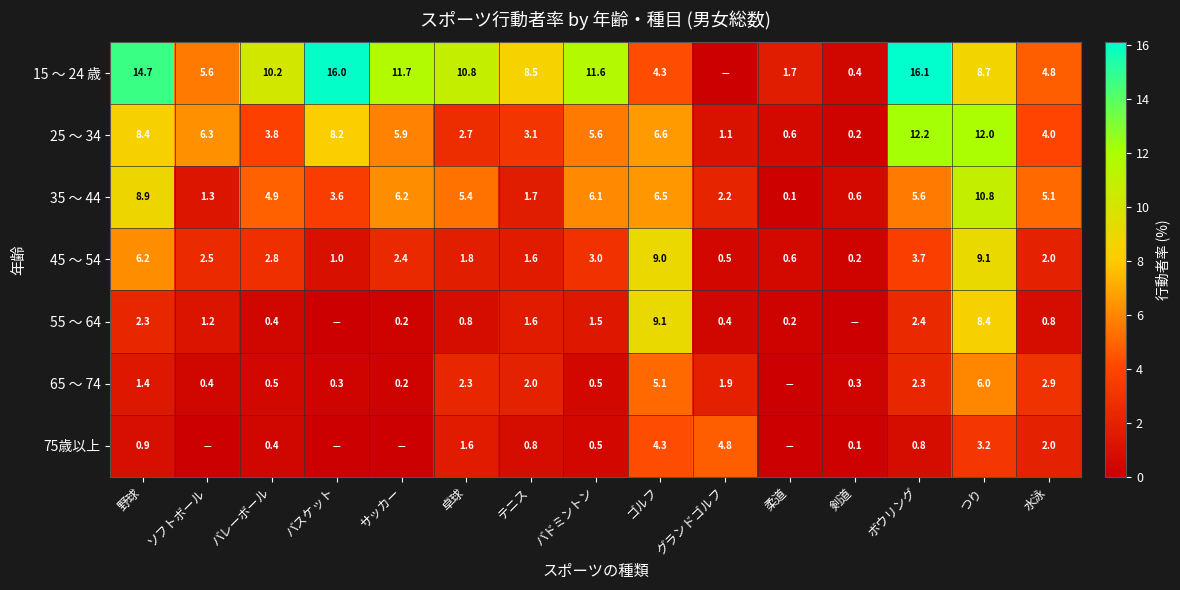

How many values in the 35 ～ 44 series exceed 5?

8